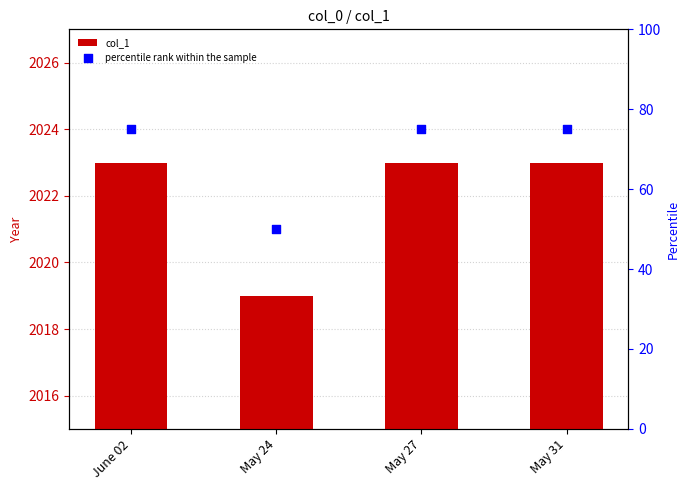

Which series has the widest spread of Y values?

percentile rank within the sample